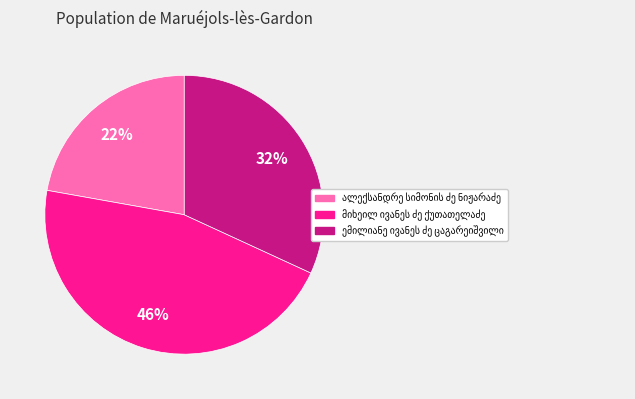

Is there any slice that represents more than half of the pie?

No